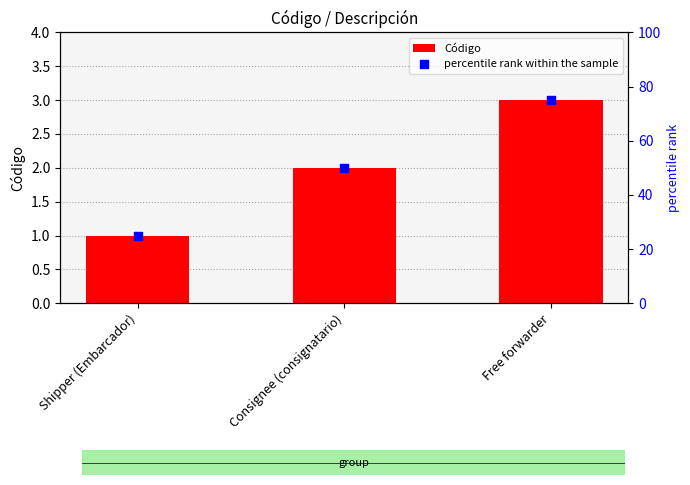

Which series has the widest spread of Y values?

percentile rank within the sample